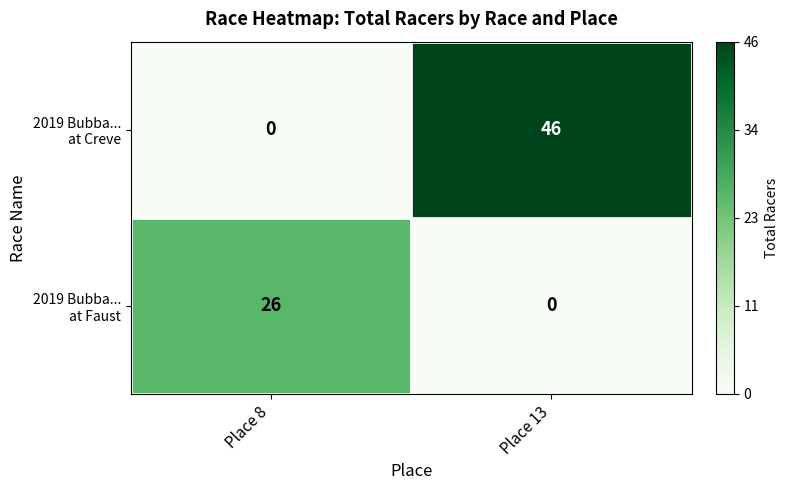

What is the spread (max minus min) of values at Place 13?

46